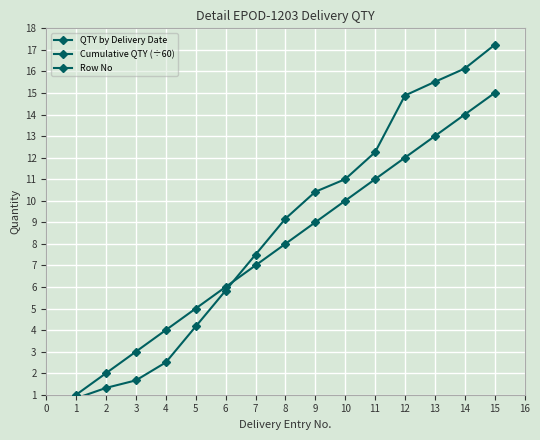

Which series has the largest total across all categories?

QTY by Delivery Date